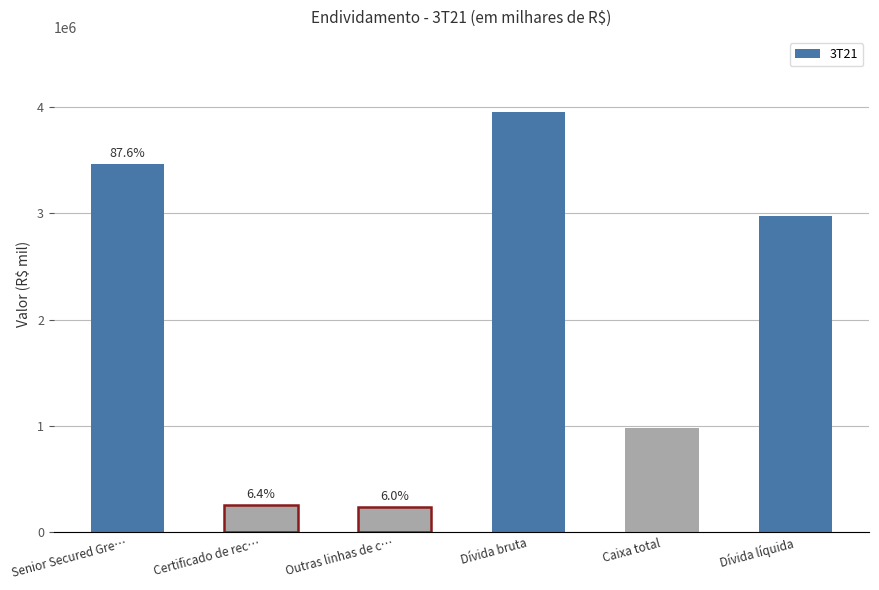

What position from the left is Senior Secured Gre…?

1